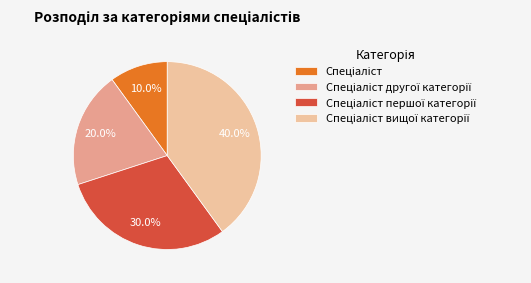

Does any single category account for the majority?

No